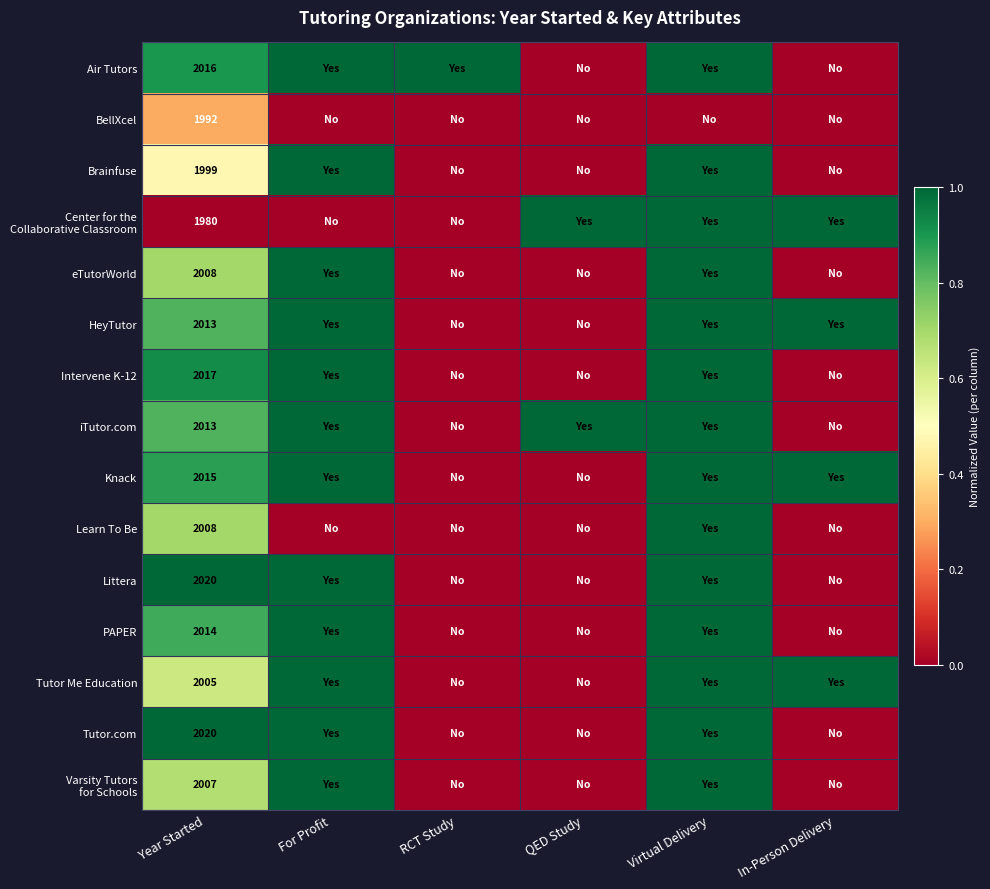

The Littera series shows 1.6 at Year Started. True or false?

False